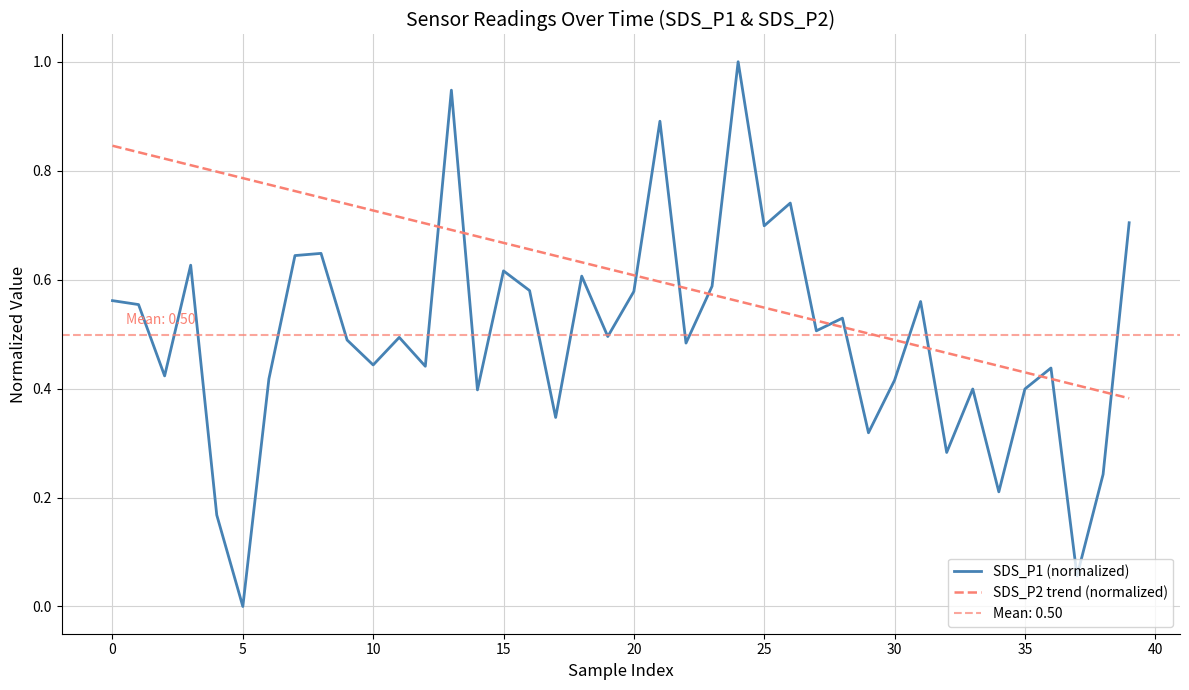

What is the spread (max minus min) of values at 16?

0.1